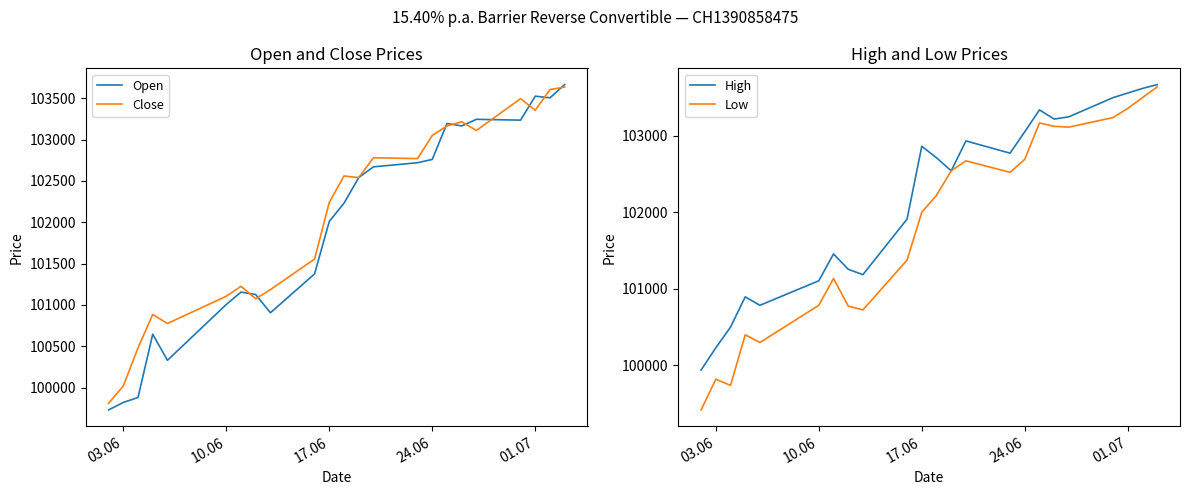

What is the difference between the maximum and minimum values in the Low series?

4215